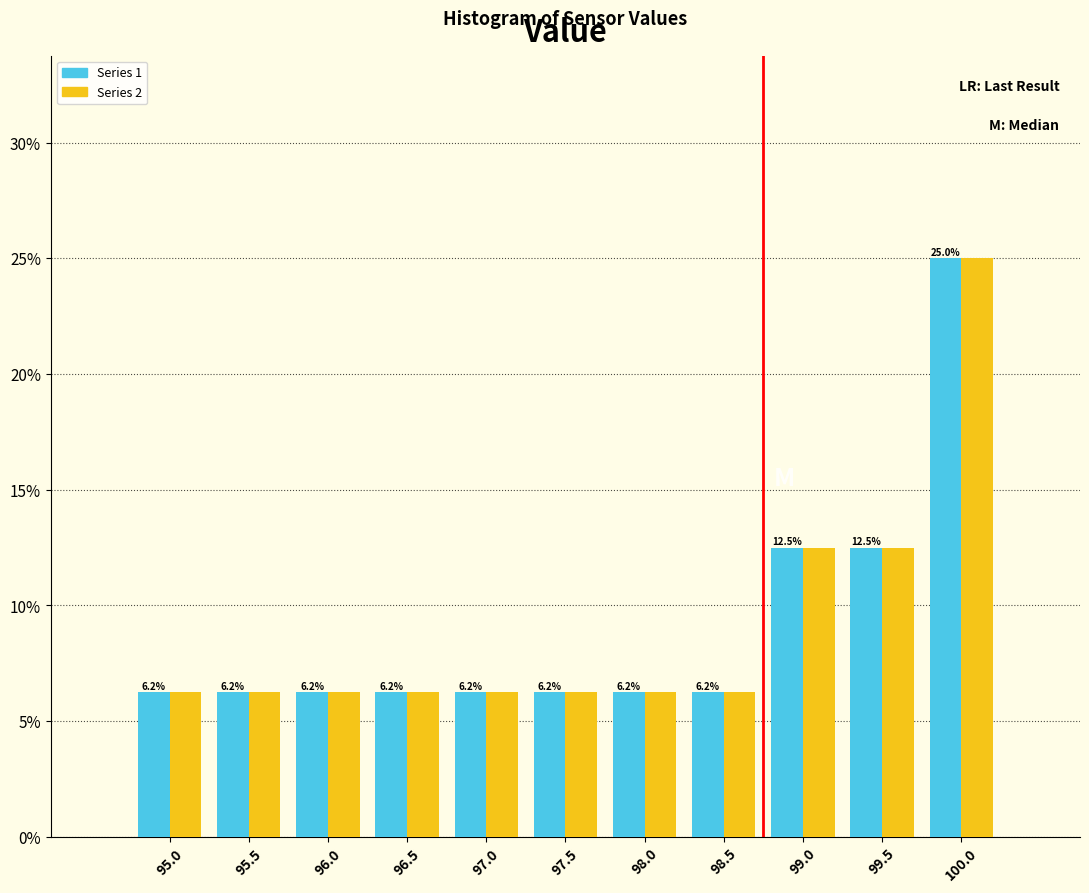

In the Series 1 series, which range on the x-axis has the tallest bar?

99.75 to 100.25